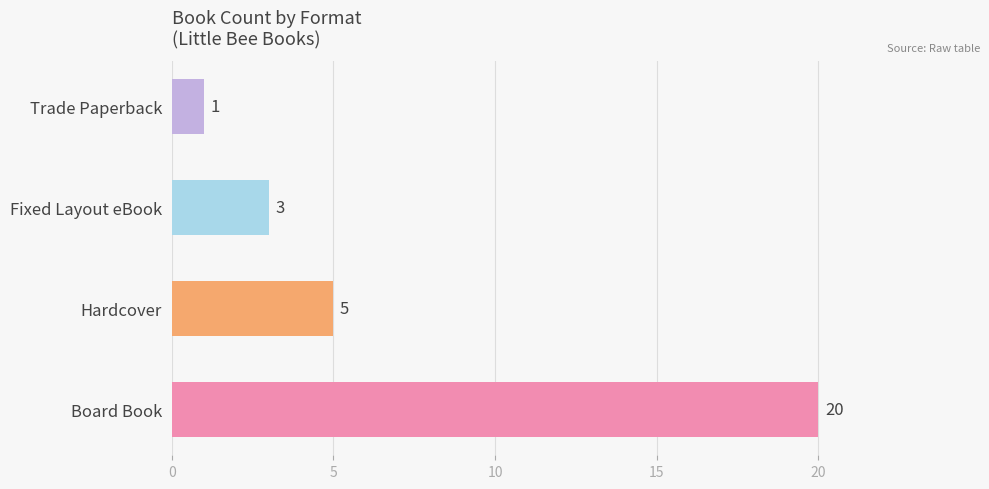

The value at Hardcover is 7. True or false?

False